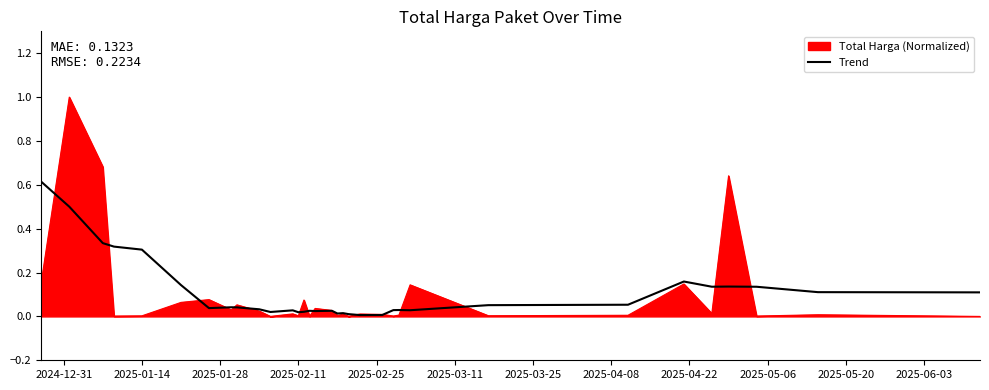

Count the number of categories in the chart.

33